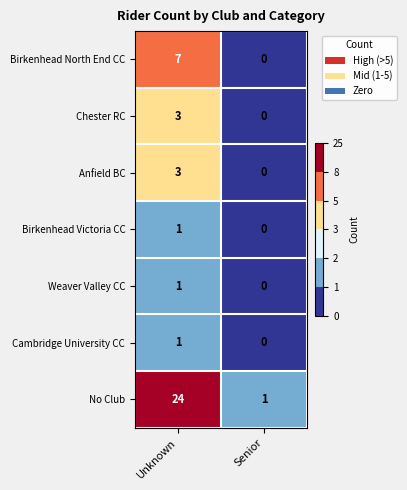

Which label corresponds to the smallest value in the chart?

Senior